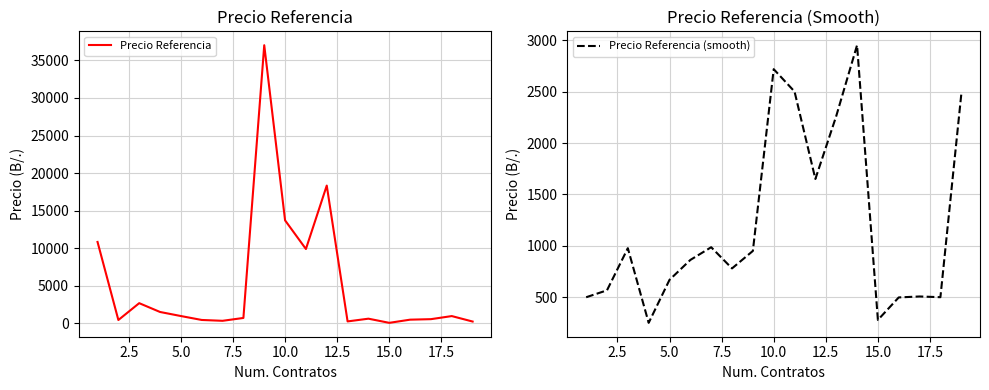

Does the chart have visible grid lines?

Yes